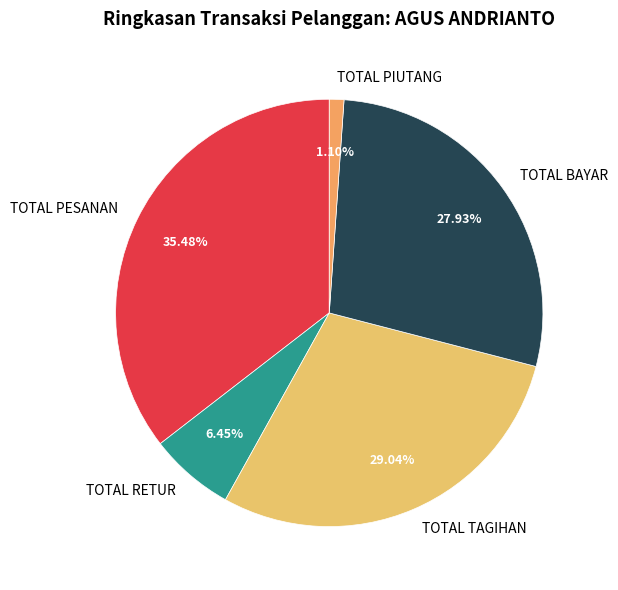

To the nearest percent, what is the average slice percentage?

20%